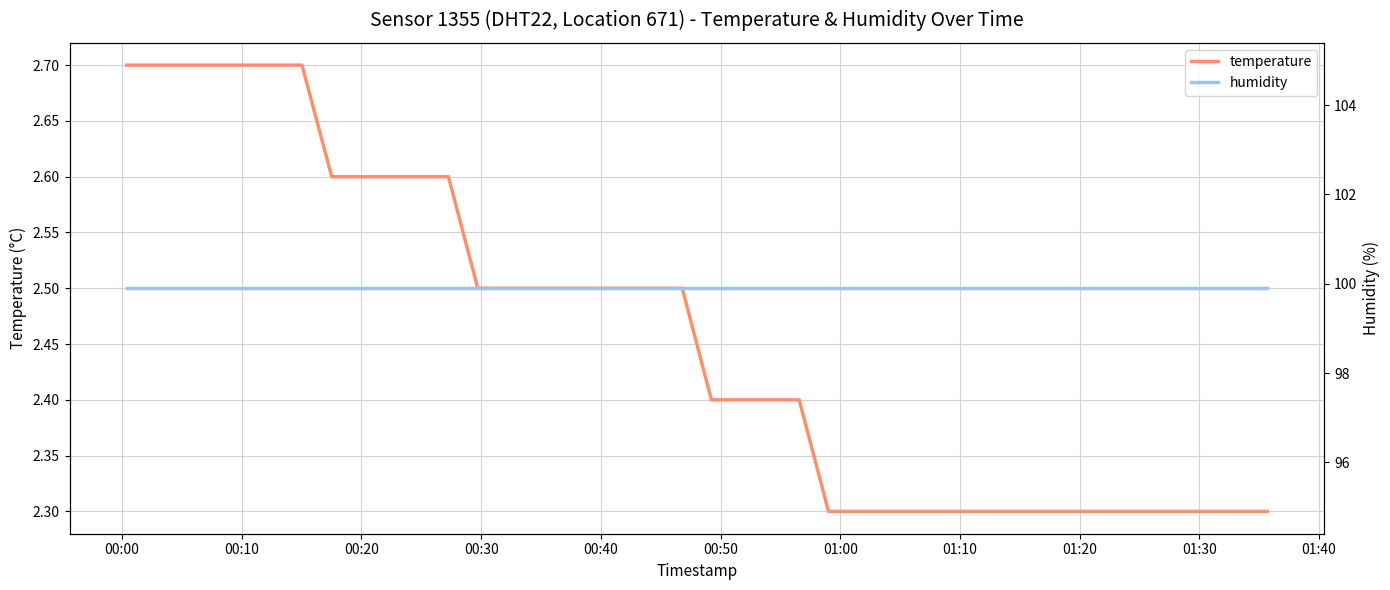

Is it true that humidity equals 132.7 at 24?

False